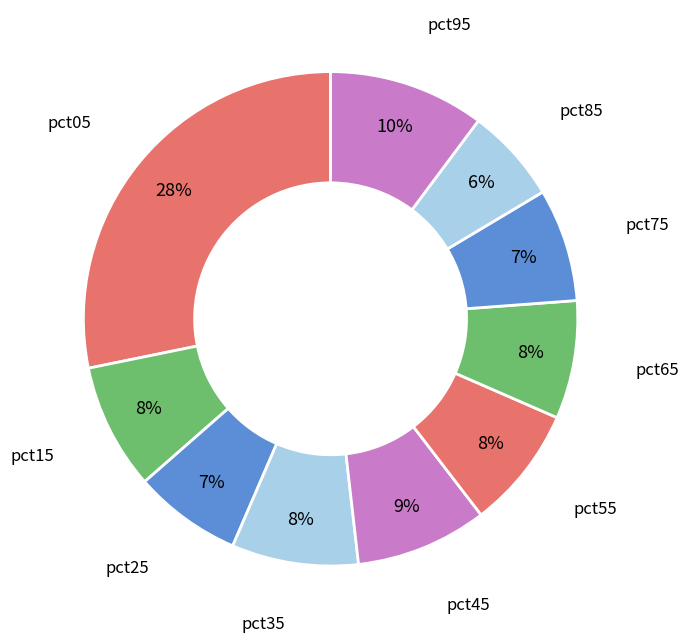

What is the ratio of the value at pct55 to the value at pct95?

0.8